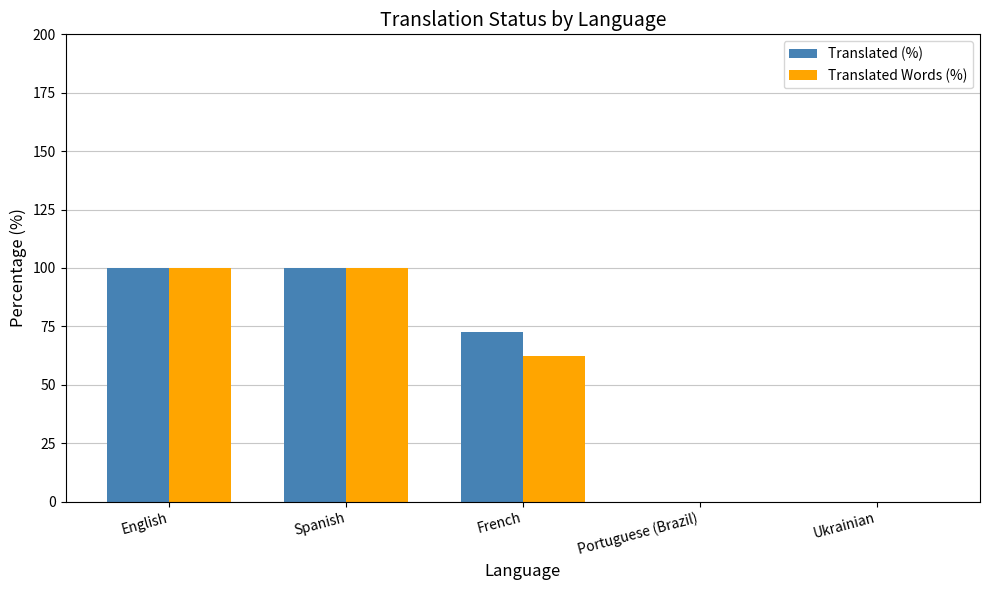

How many categories are shown in the chart?

5